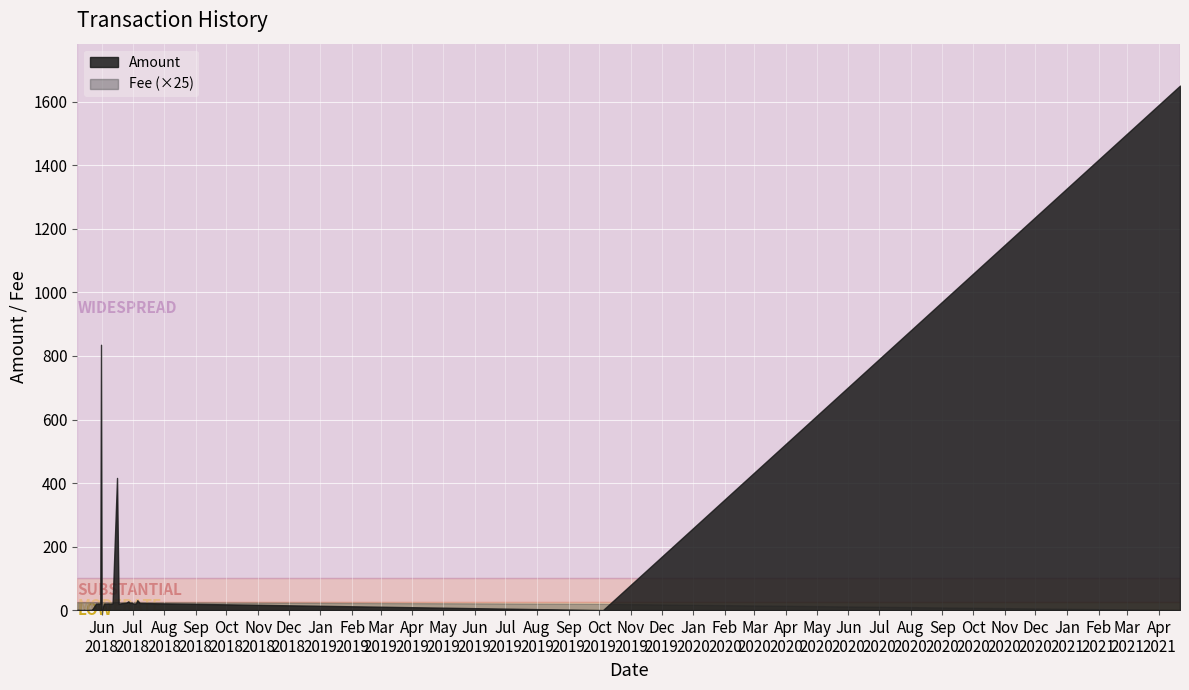

Does the chart display data point markers on the line(s)?

No